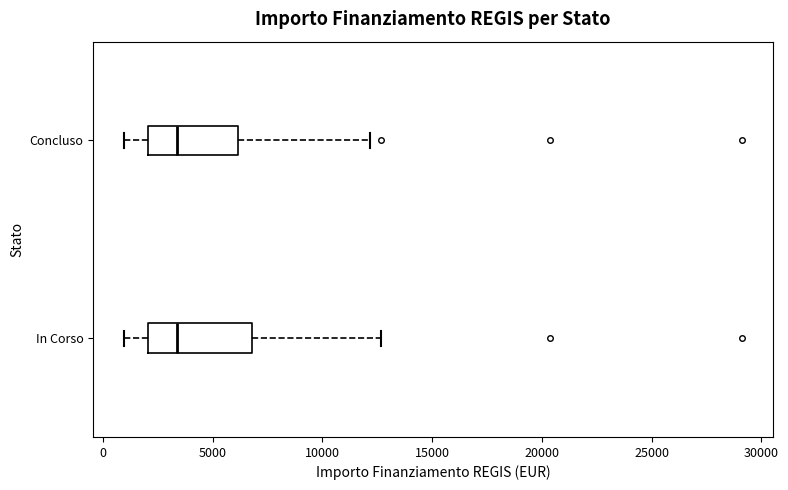

Reading bottom to top, read every box against the x-axis: the position of its median line, the range the box covers, and the ends of its whiskers. The values are not printed on the chart, so give them approximately, as read against the axis.

In Corso: median 3500, box 2000 to 7000, whiskers 1000 to 12500
Concluso: median 3500, box 2000 to 6000, whiskers 1000 to 12000